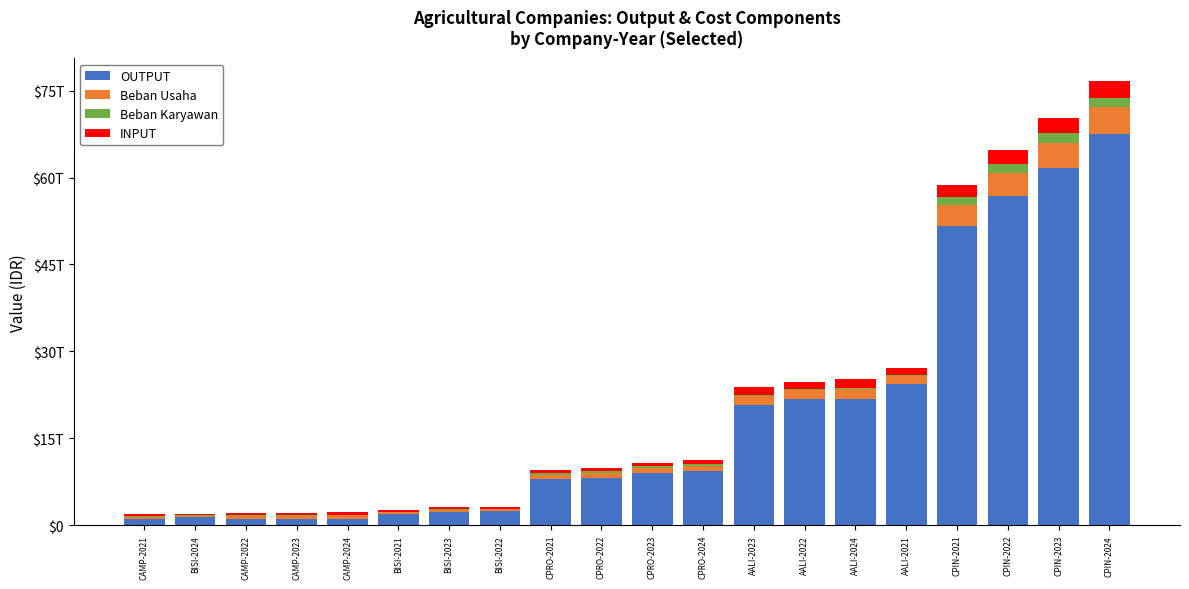

Does the chart contain stacked bars?

Yes